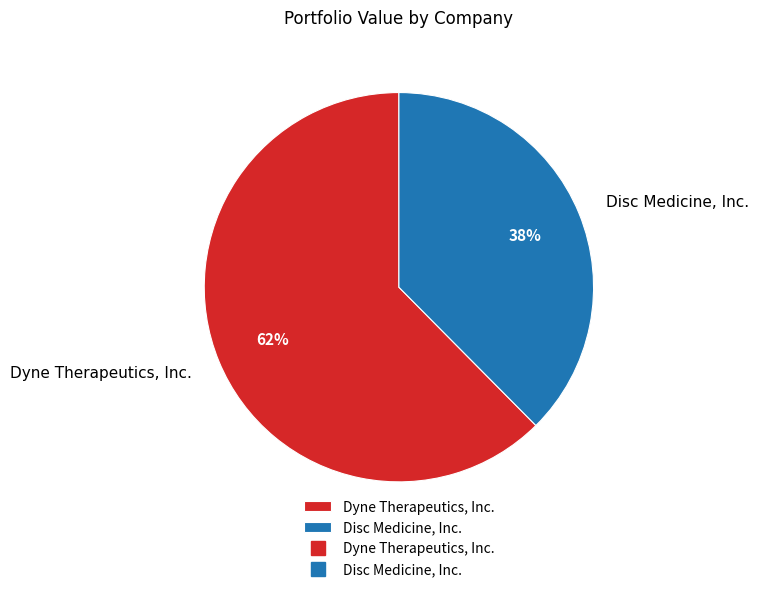

Between Disc Medicine, Inc. and Dyne Therapeutics, Inc., which is larger?

Dyne Therapeutics, Inc.